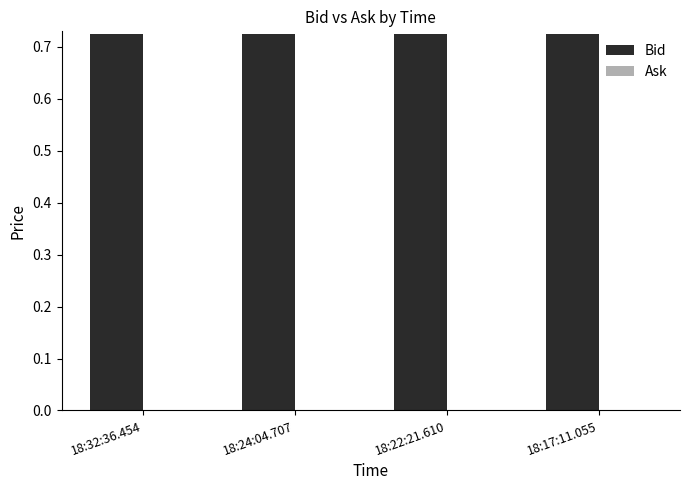

The chart shows a value of 1.1 at 18:24:04.707. True or false?

False